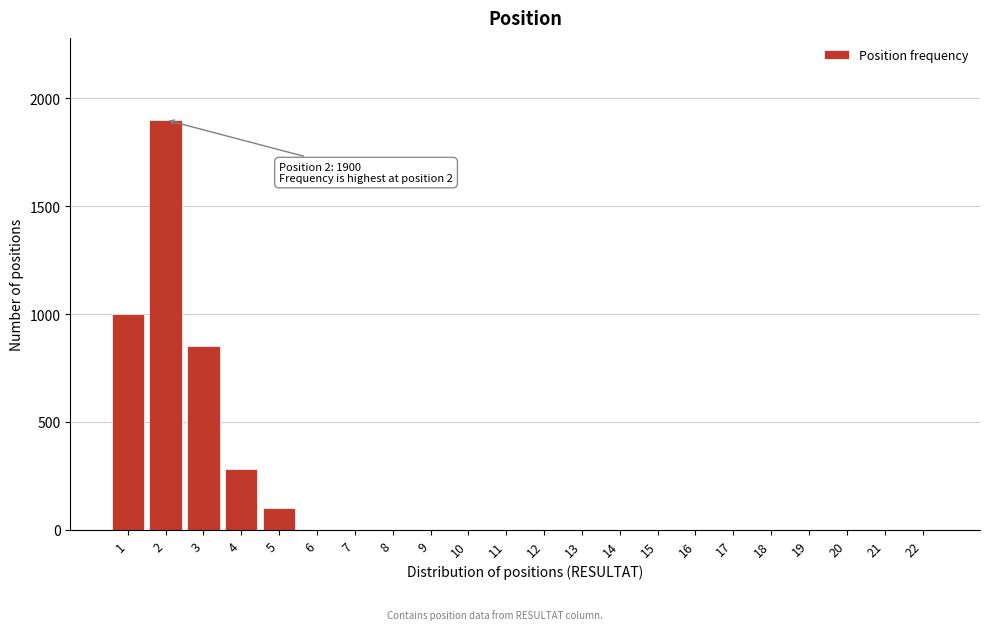

Reading left to right, list all the values displayed in this chart.

1=1000	2=1900	3=850	4=280	5=100	6=0	7=0	8=0	9=0	10=0	11=0	12=0	13=0	14=0	15=0	16=0	17=0	18=0	19=0	20=0	21=0	22=0